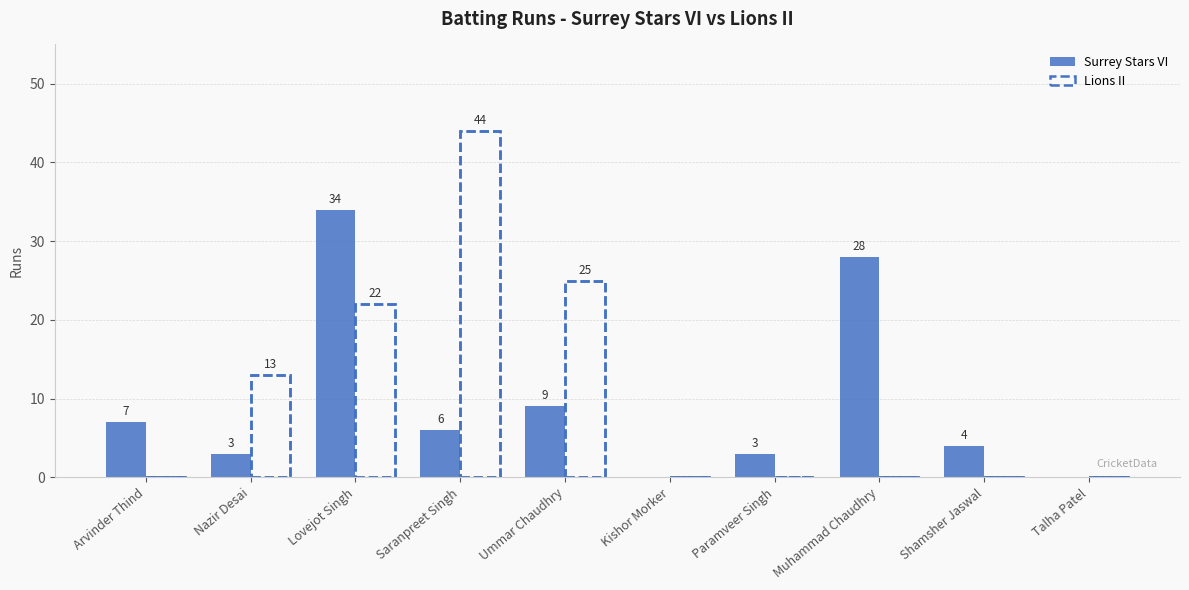

Reading left to right, extract all data points from this chart.

Arvinder Thind=7	Nazir Desai=3	Lovejot Singh=34	Saranpreet Singh=6	Ummar Chaudhry=9	Kishor Morker=0	Paramveer Singh=3	Muhammad Chaudhry=28	Shamsher Jaswal=4	Talha Patel=0